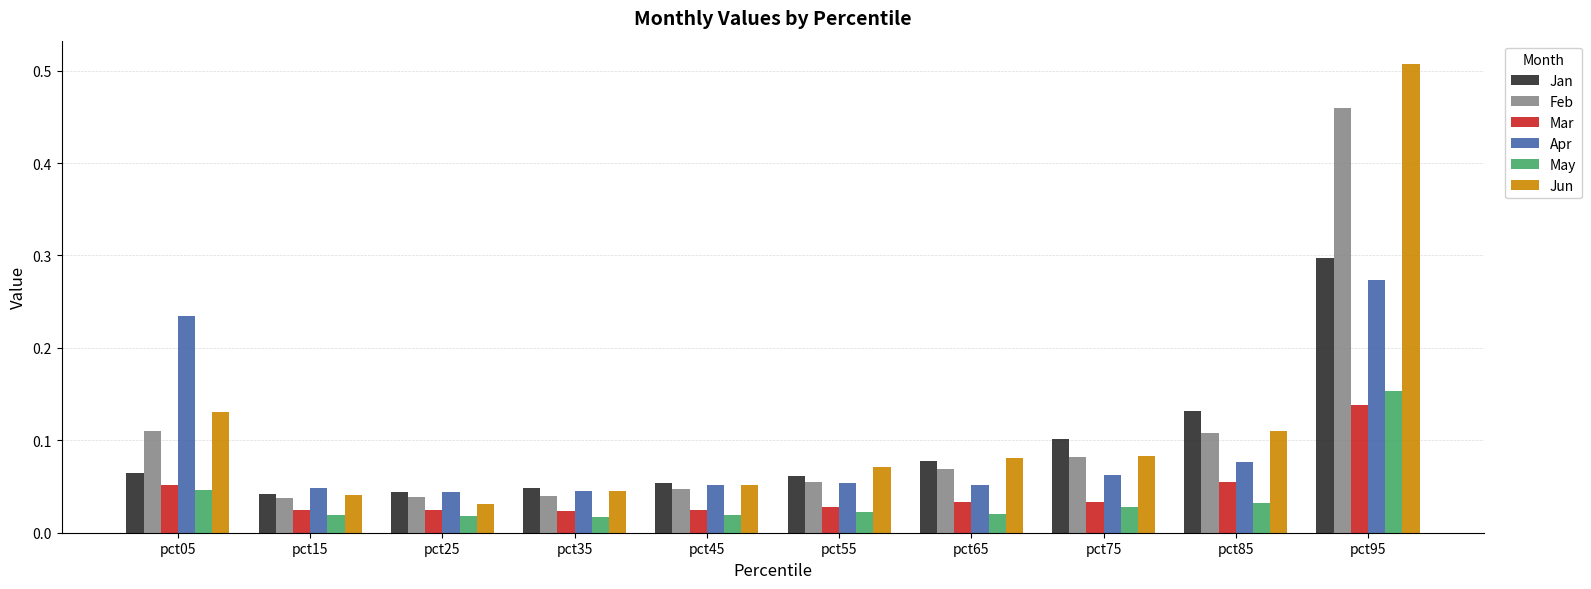

What is the sum of all Jun values?

1.2